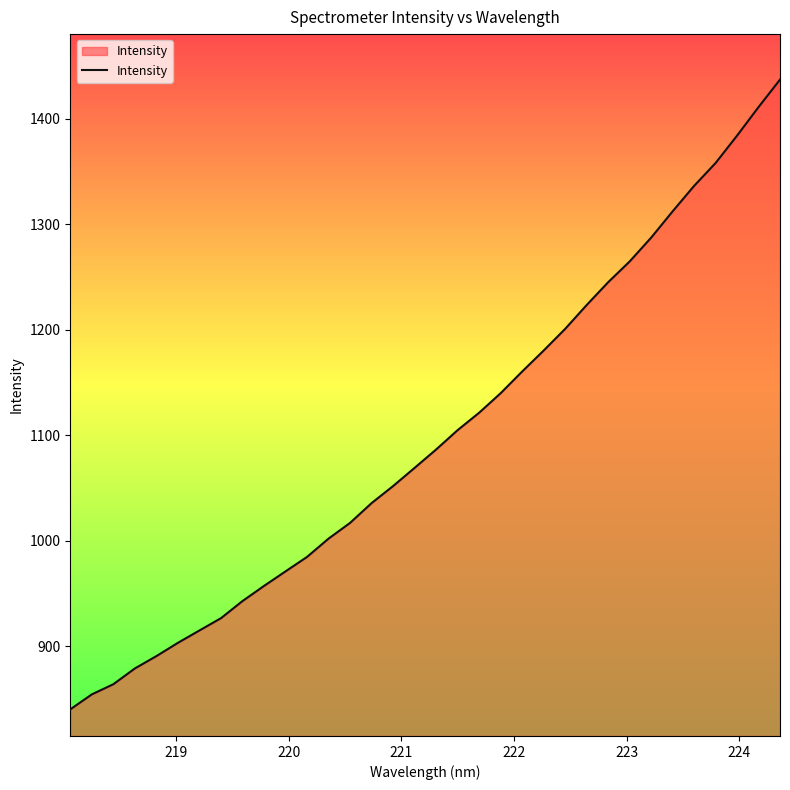

What is the maximum value shown in the chart?

1436.8